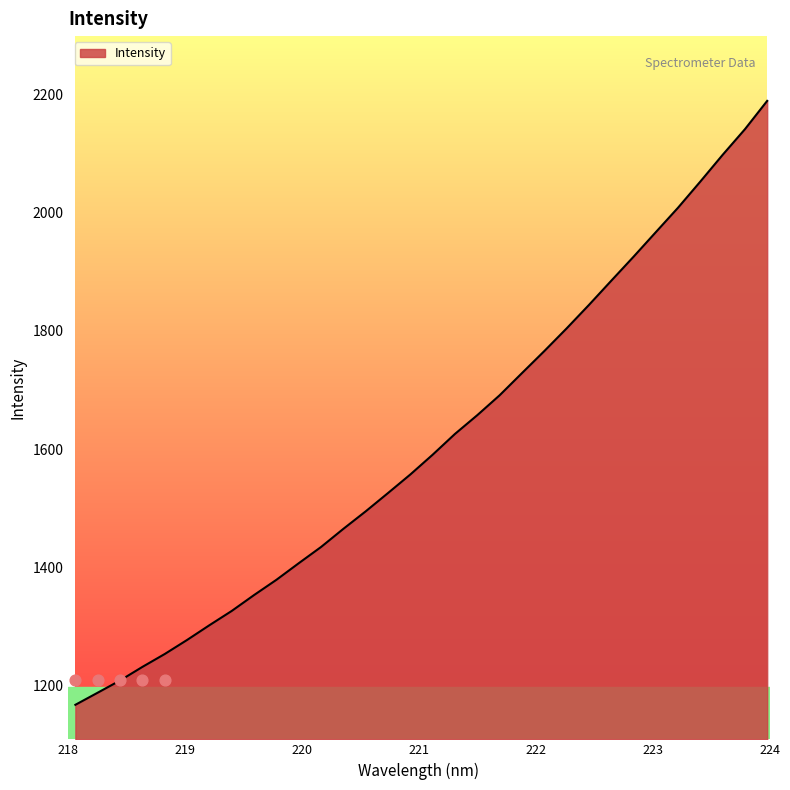

Which has a higher value, 218.6332 or 223.5987?

223.5987